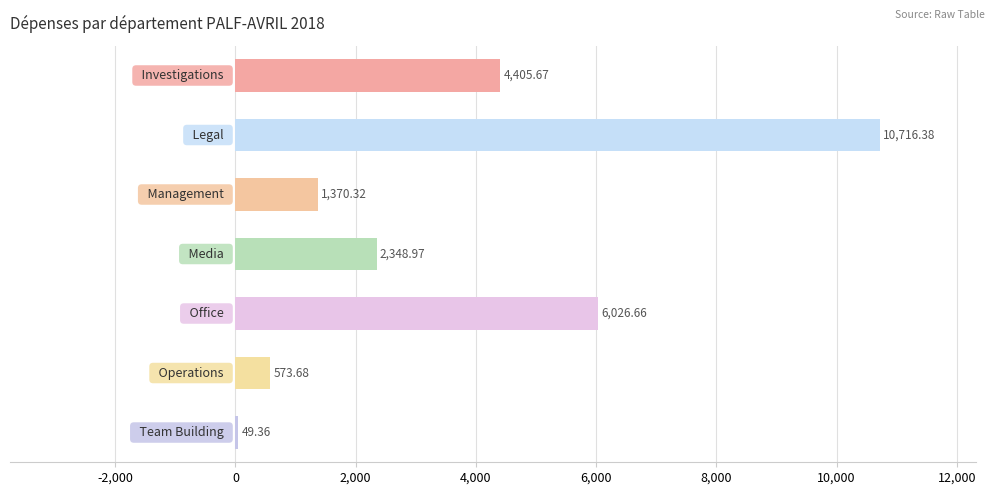

What is the maximum value shown in the chart?

10716.4